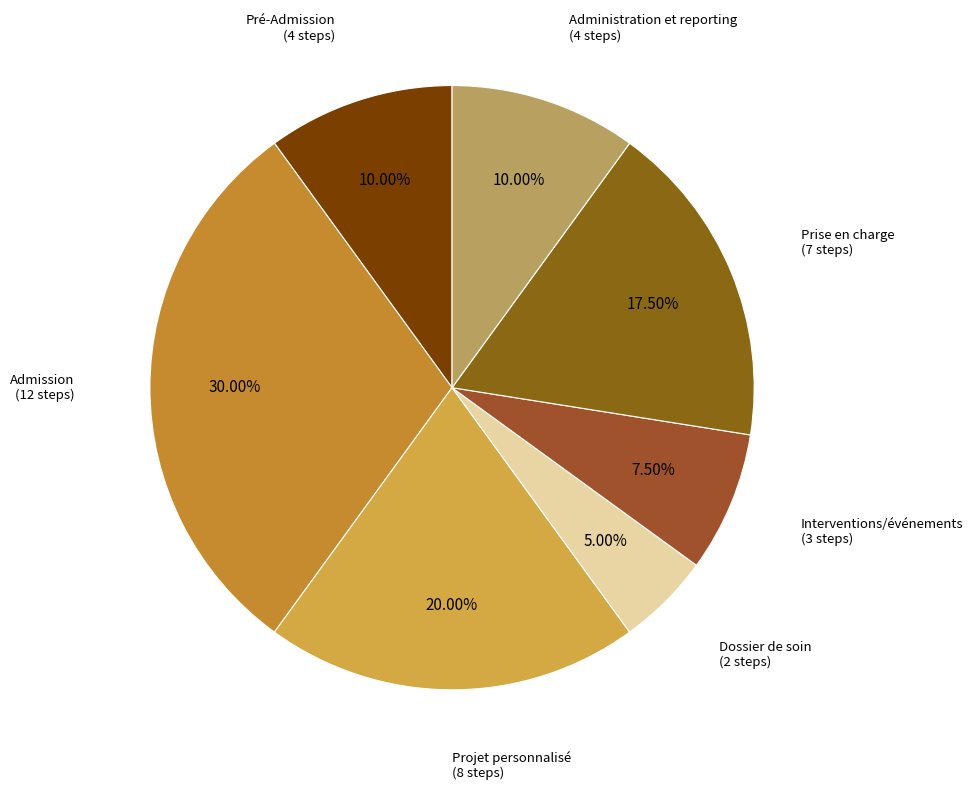

How many segments does this pie chart have?

7